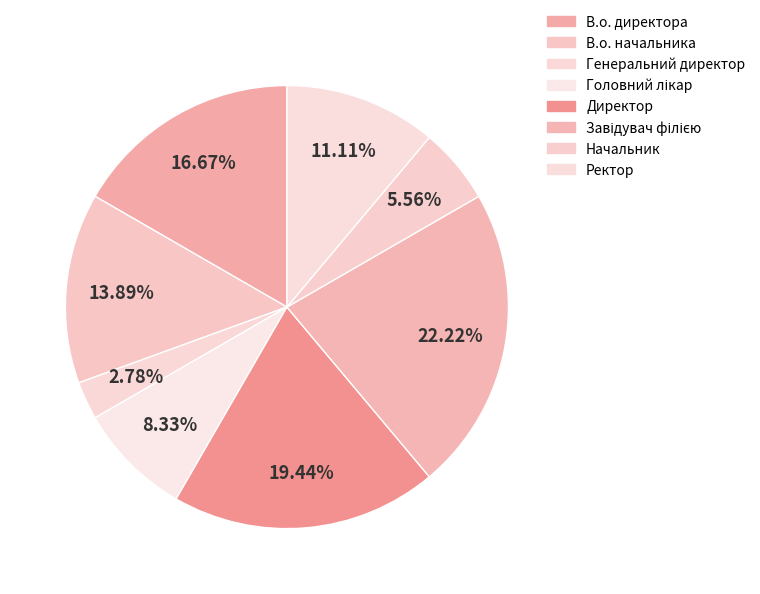

To the nearest percent, what portion does Генеральний директор represent?

3%